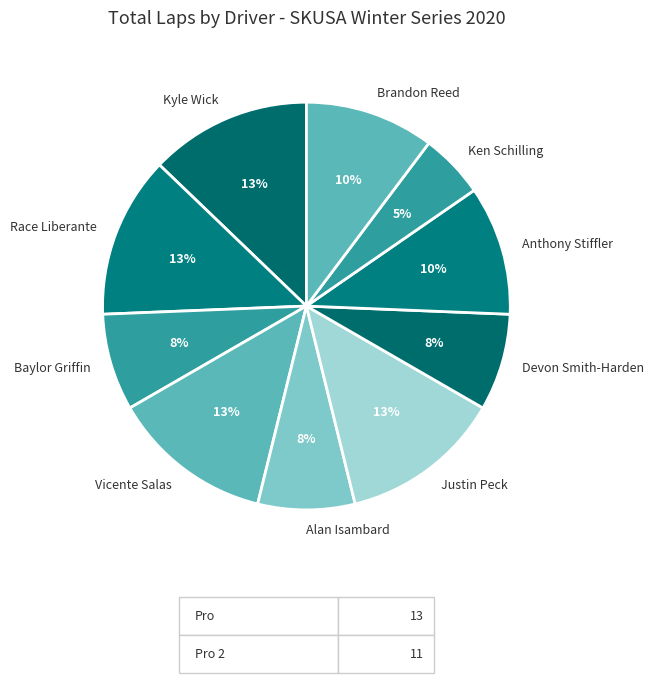

To the nearest percent, what is the average slice percentage?

10%